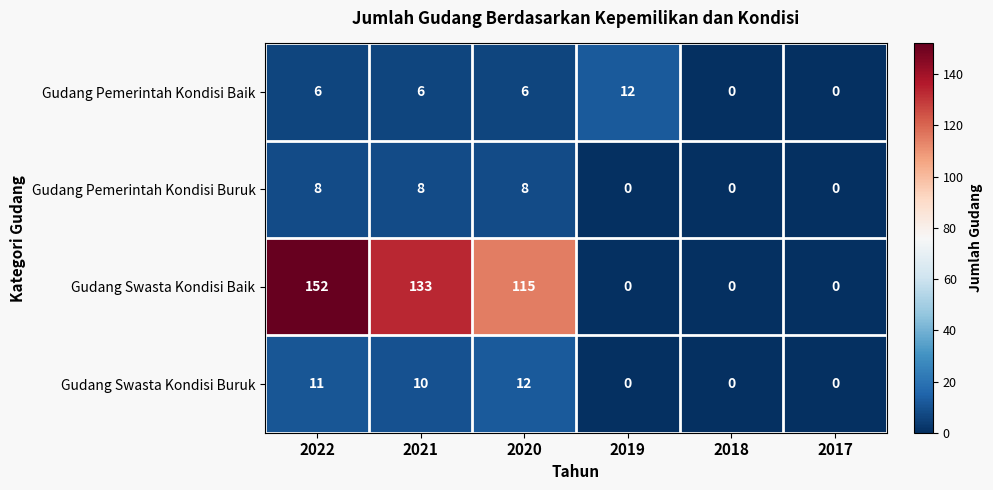

At which category is the sum across all series the highest?

2022